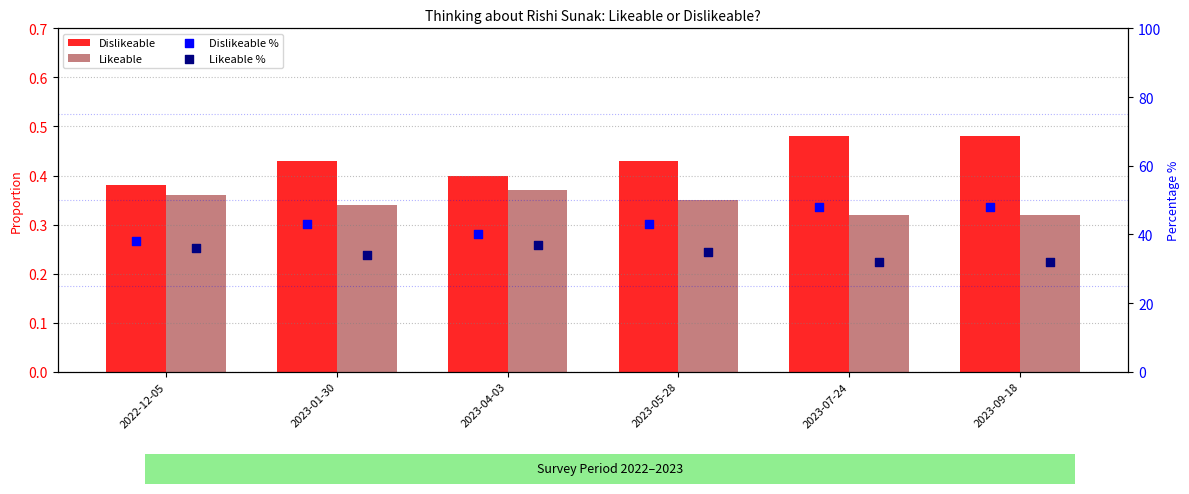

Which series reaches the maximum Y coordinate?

Dislikeable %